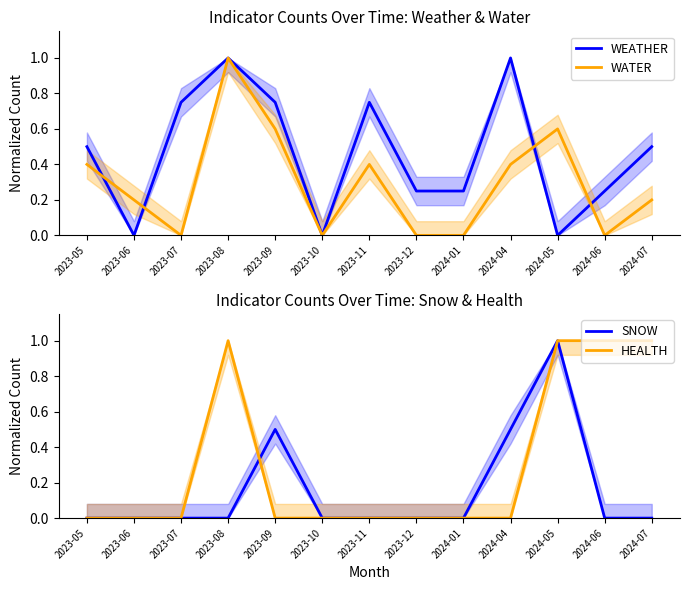

The SNOW series shows 0.4 at 2024-05. True or false?

False